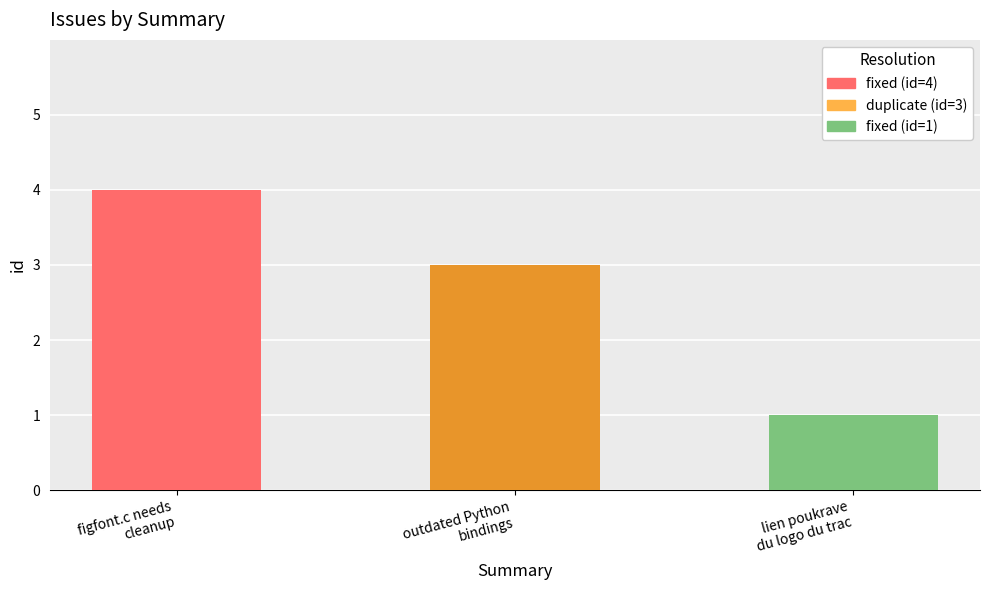

Is it true that the value at outdated Python
bindings is 4?

False